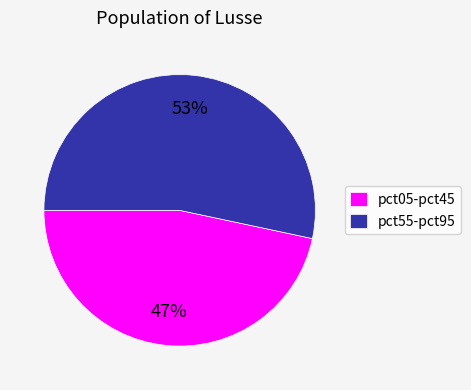

Combined, do pct05-pct45 and pct55-pct95 account for over 50%?

Yes